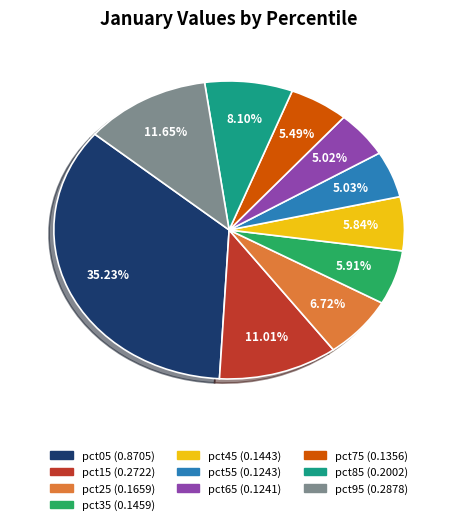

Which category has the biggest portion of the pie?

pct05